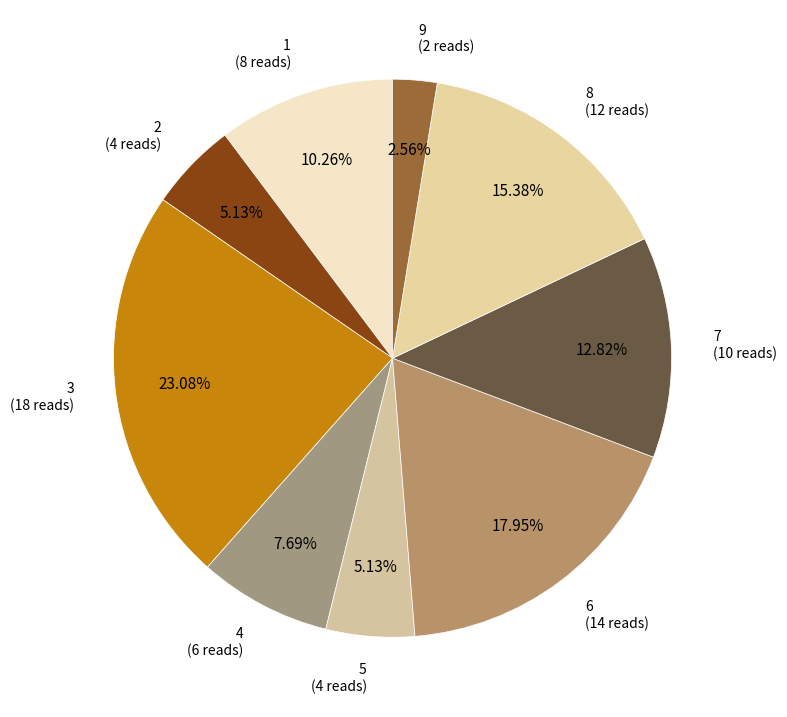

What is the smallest slice in the pie chart?

9